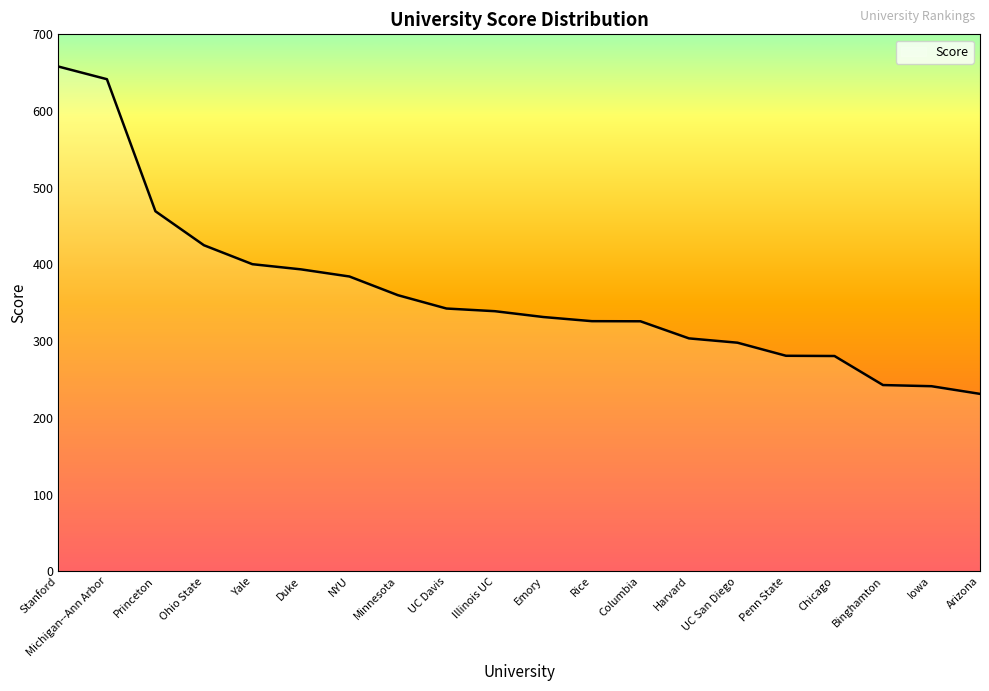

Where does the data first go above 339?

Stanford